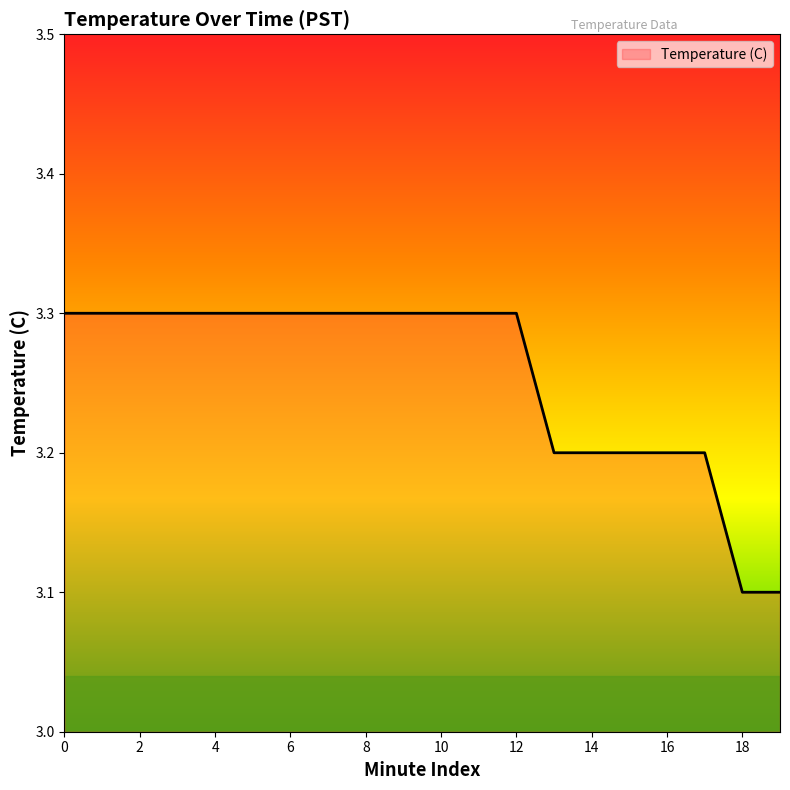

How many series are shown in this chart?

1